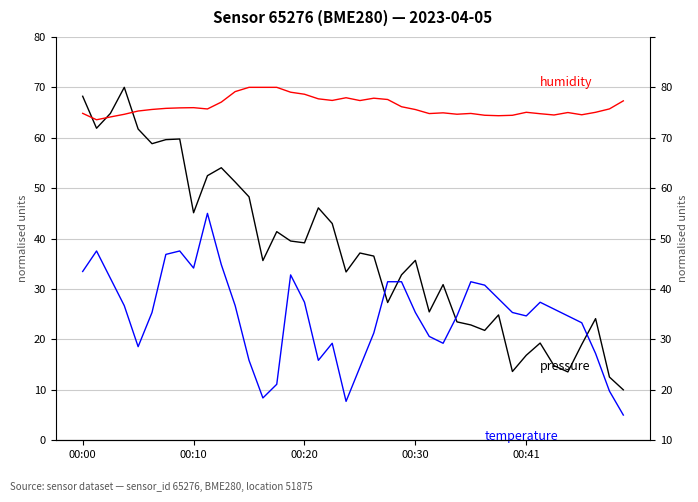

What is the highest value of the humidity series?

70.0